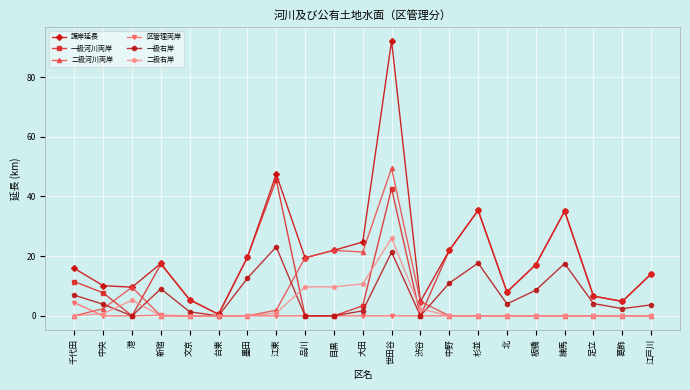

What position from the right is 台東?

16